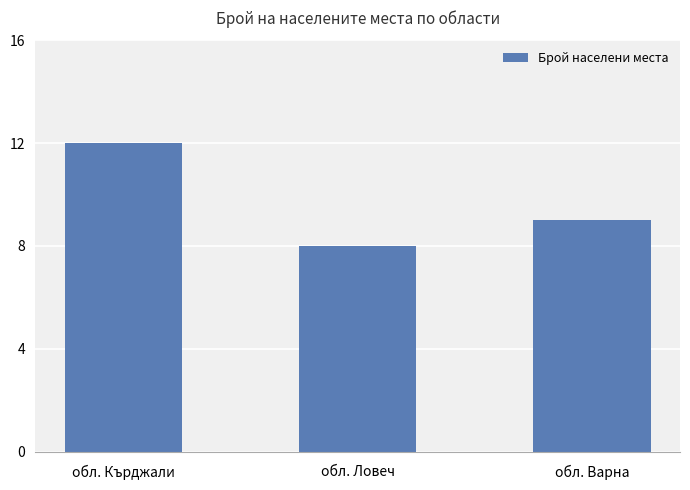

What is the difference between the maximum and second lowest values?

3